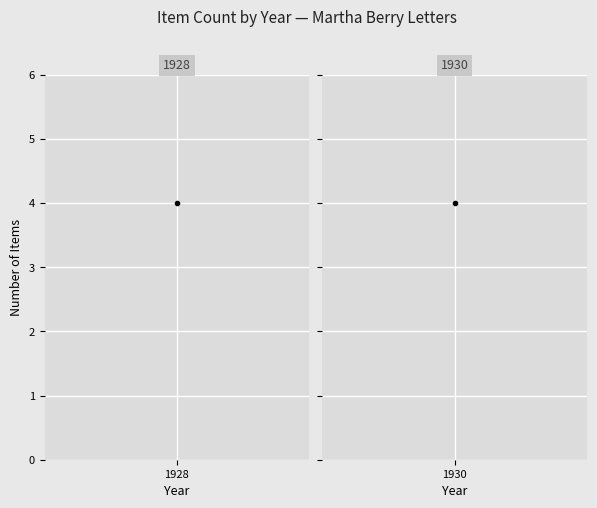

True or false: 1930 and 1928 cross at least once.

False